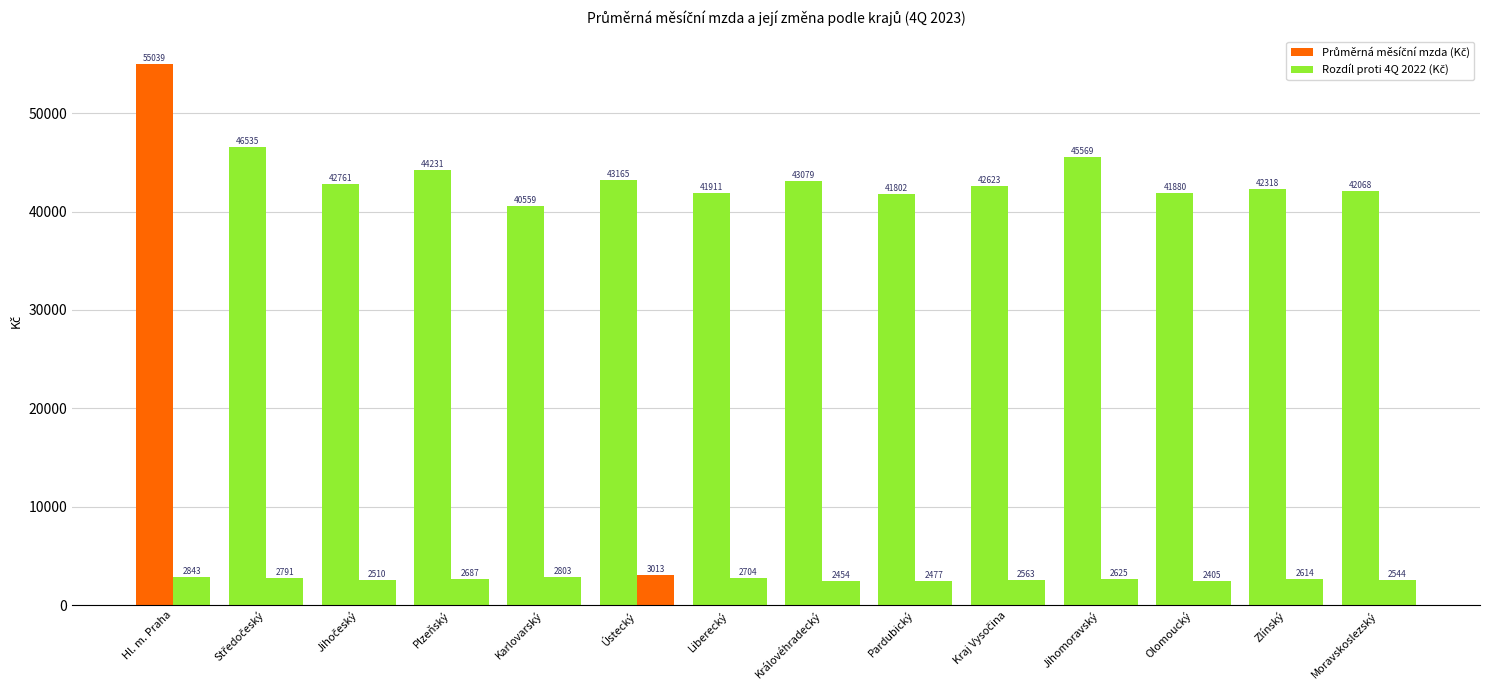

Count the number of categories in the chart.

14